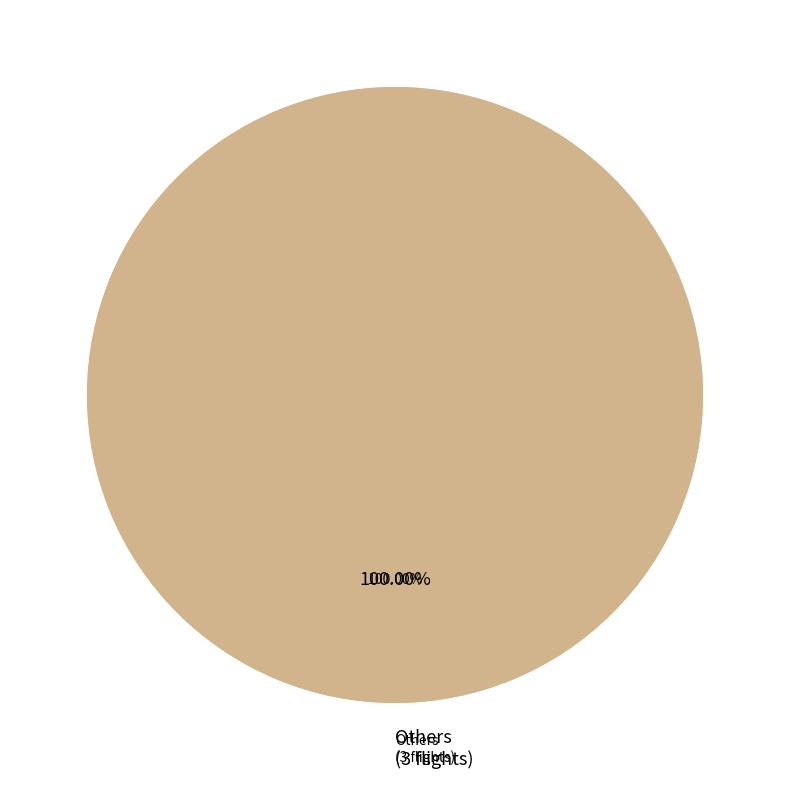

To the nearest percent, what is the average slice percentage?

33%